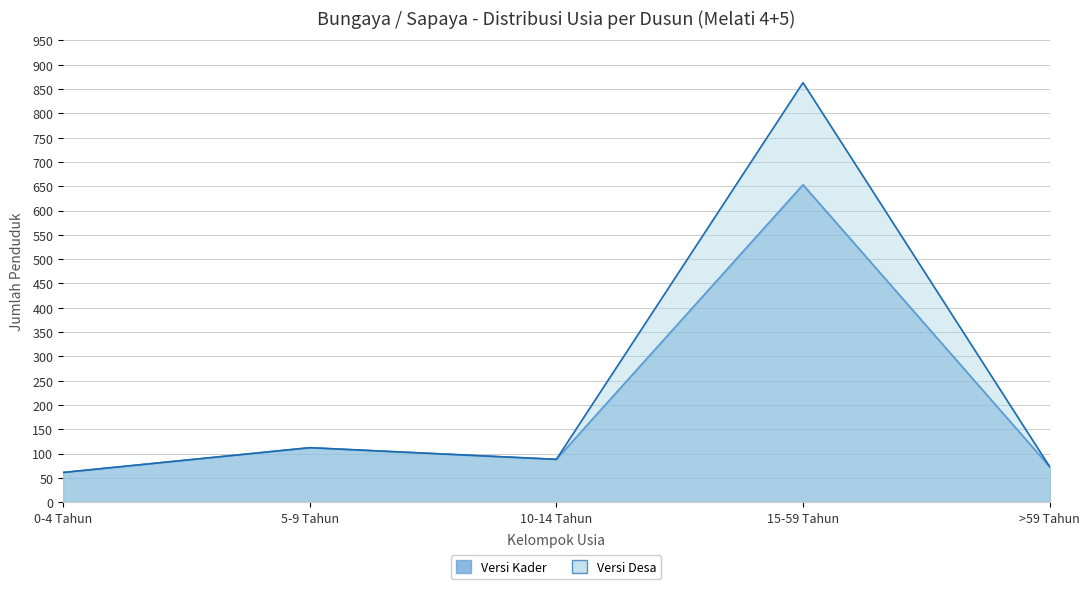

Is the value of Versi Kader at 5-9 Tahun greater than the value of Versi Desa at 0-4 Tahun?

Yes